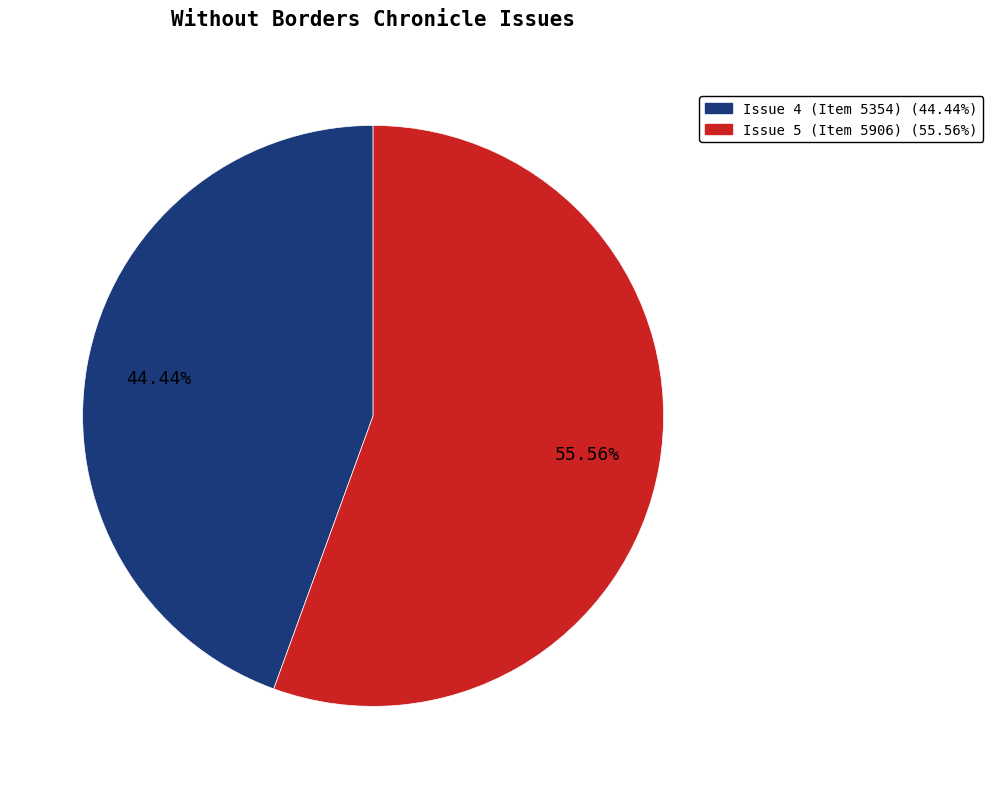

Is Issue 4 (Item 5354) the majority of the pie?

No